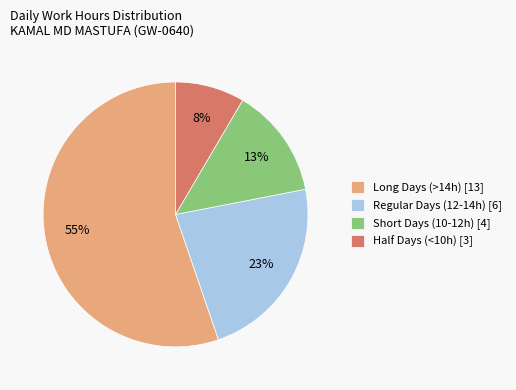

Is it true that Regular Days (12-14h) [6] is 23% of the pie?

True